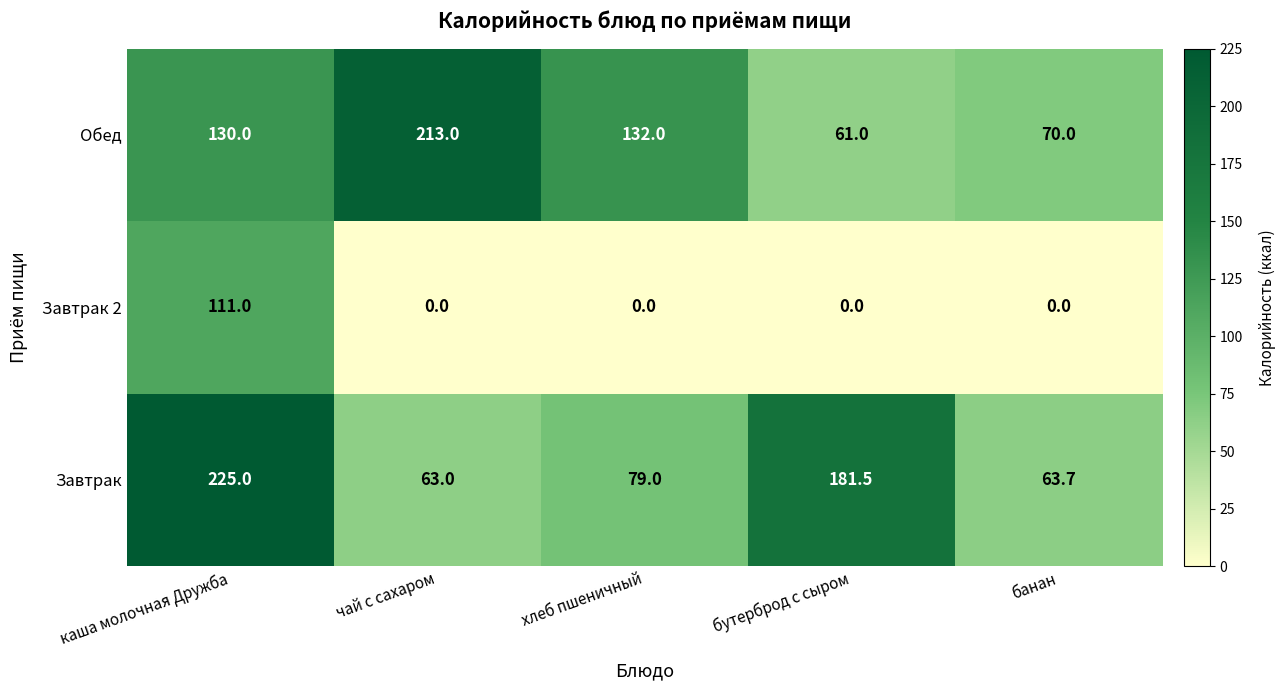

Reading right to left, extract all data points from this chart.

Обед: 70.0	61.0	132.0	213.0	130.0
Завтрак 2: 0.0	0.0	0.0	0.0	111.0
Завтрак: 63.7	181.5	79.0	63.0	225.0